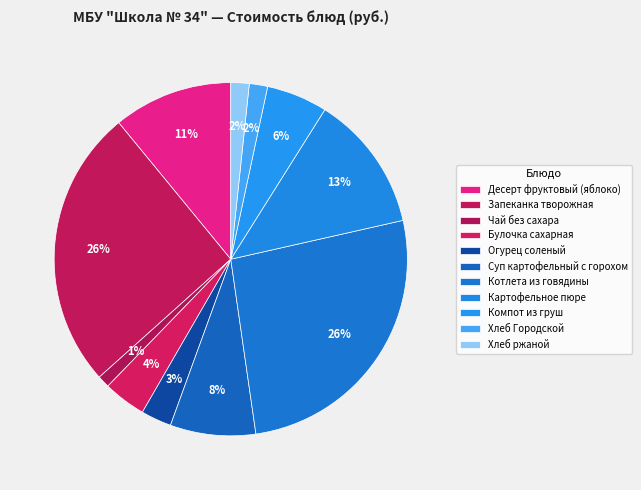

Which slice is the largest?

Котлета из говядины